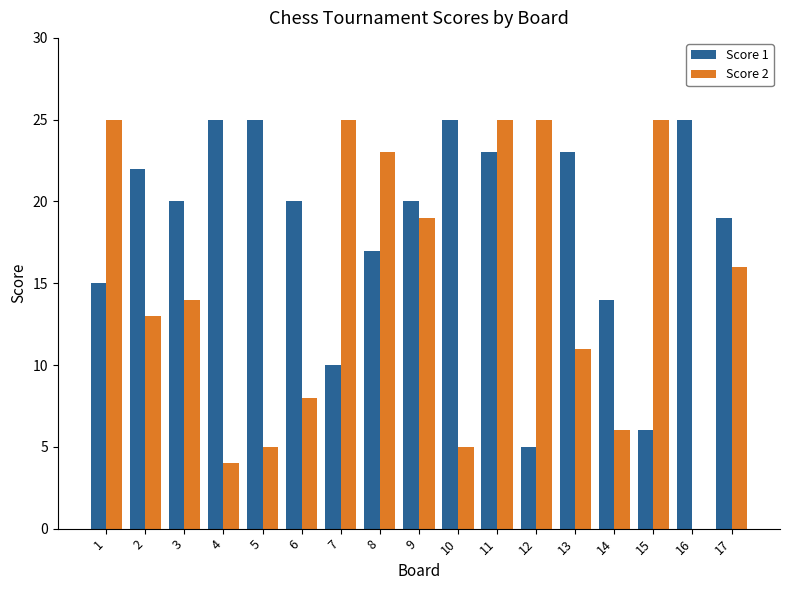

Which series has the largest range (max minus min)?

Score 2